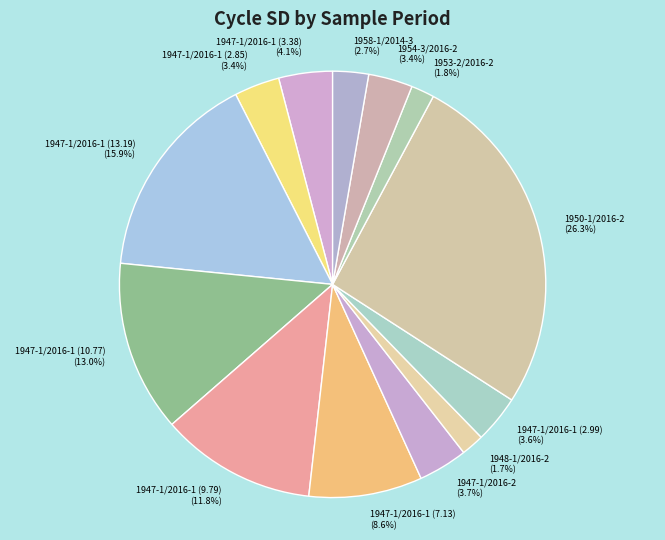

What is the ratio of the value at 1954-3/2016-2 (3.4%) to the value at 1947-1/2016-1 (9.79) (11.8%)?

0.3